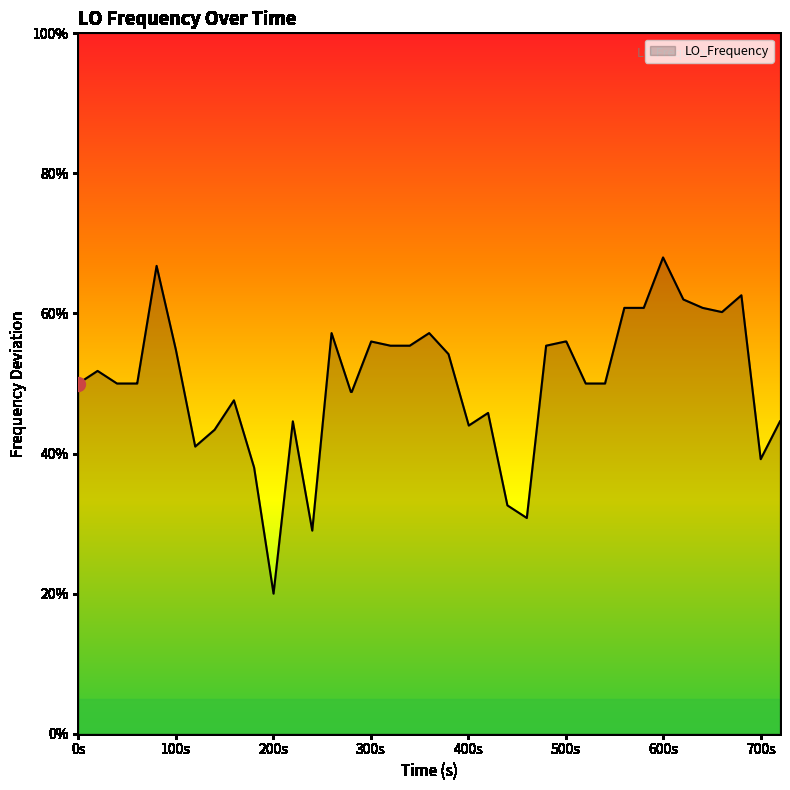

What is the greatest value displayed?

68.0